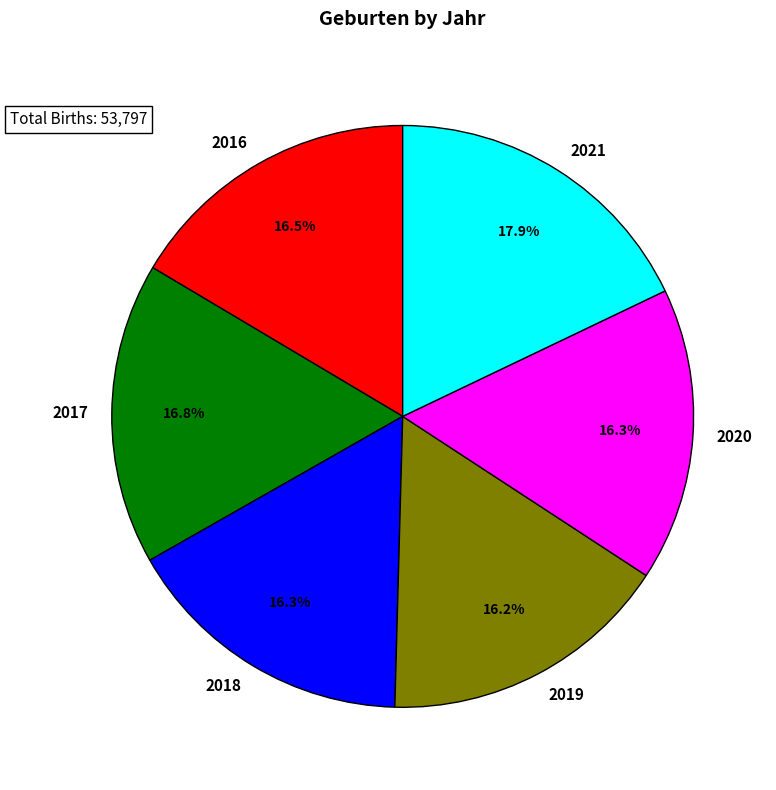

To the nearest percent, what portion does 2021 represent?

18%